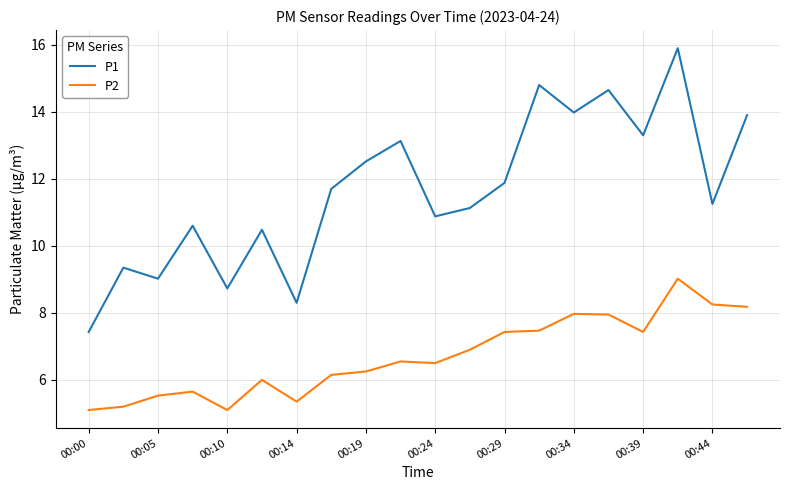

What is the sum of all P2 values?

134.0